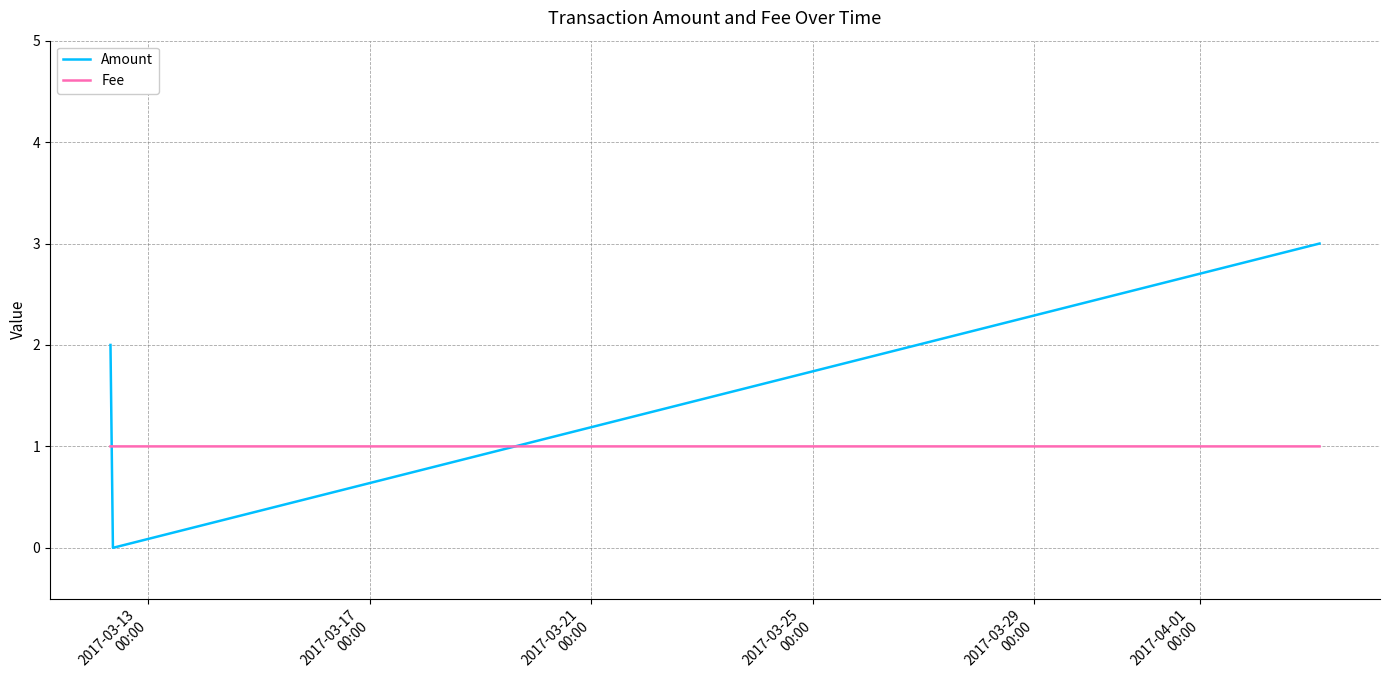

What is the maximum value shown in the chart?

3.0